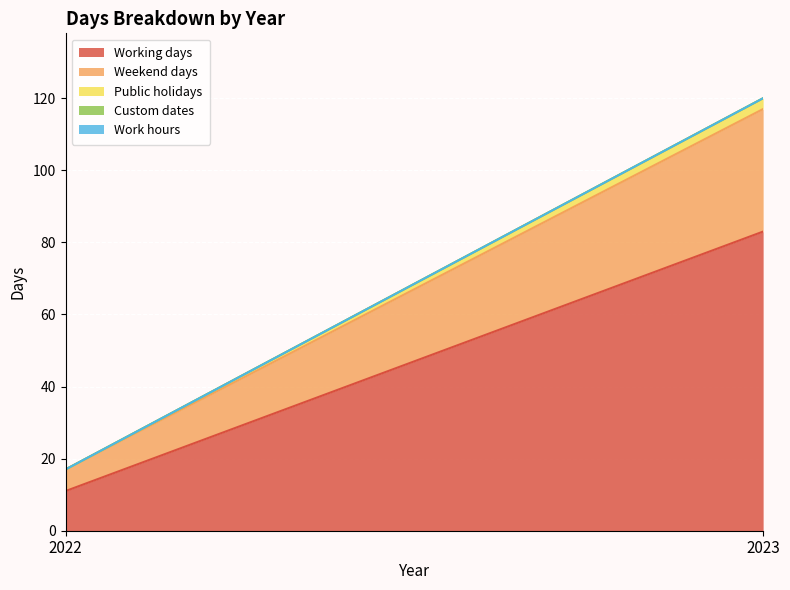

What is the total value across all series at 2023?

120